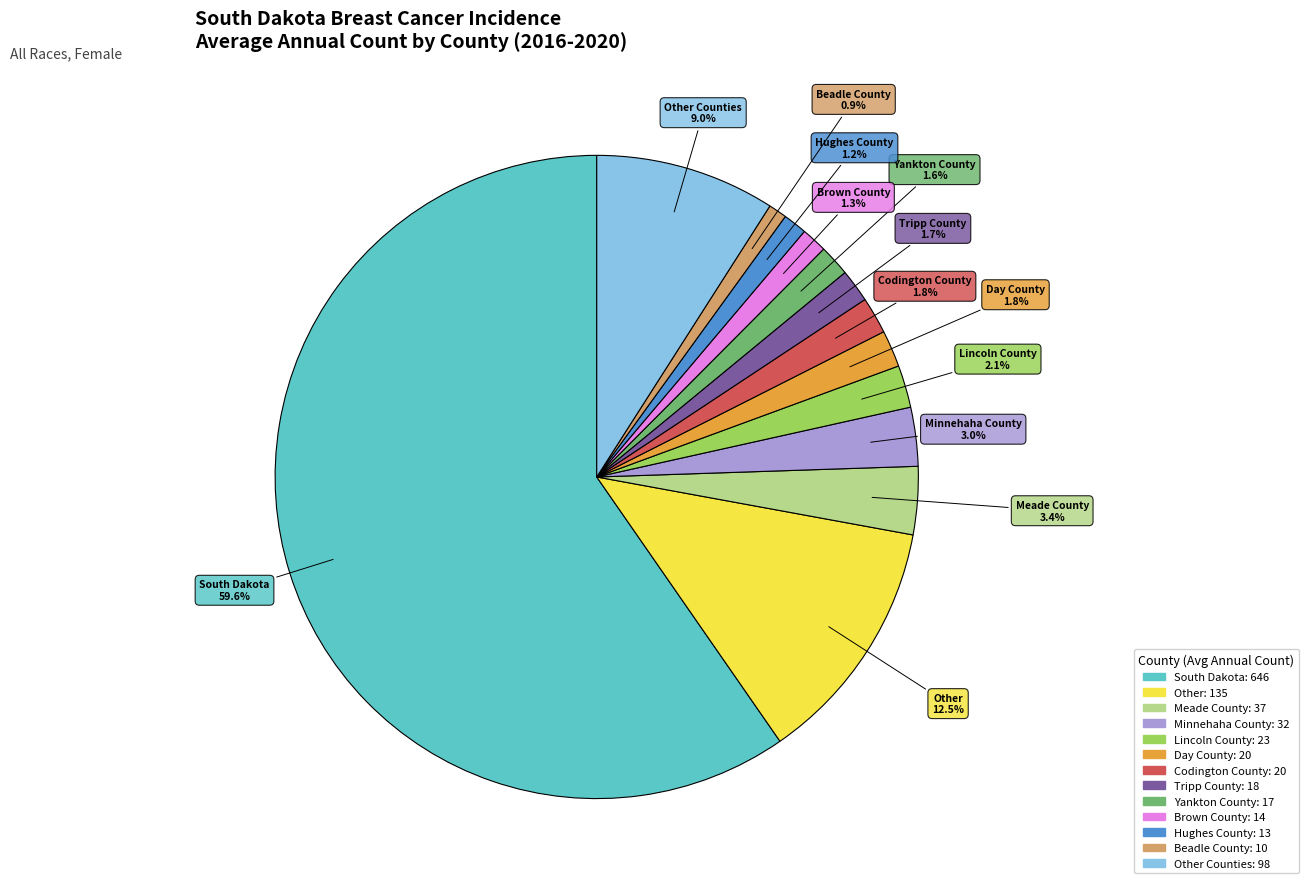

Is there any slice that represents more than half of the pie?

Yes